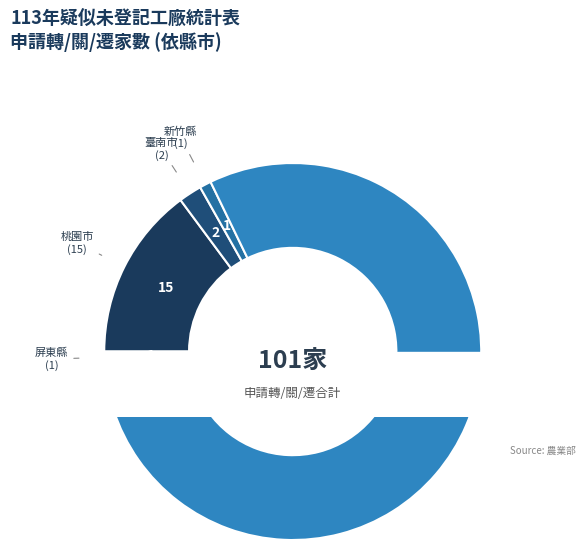

Which has a higher value, 臺中市 or 嘉義縣?

臺中市